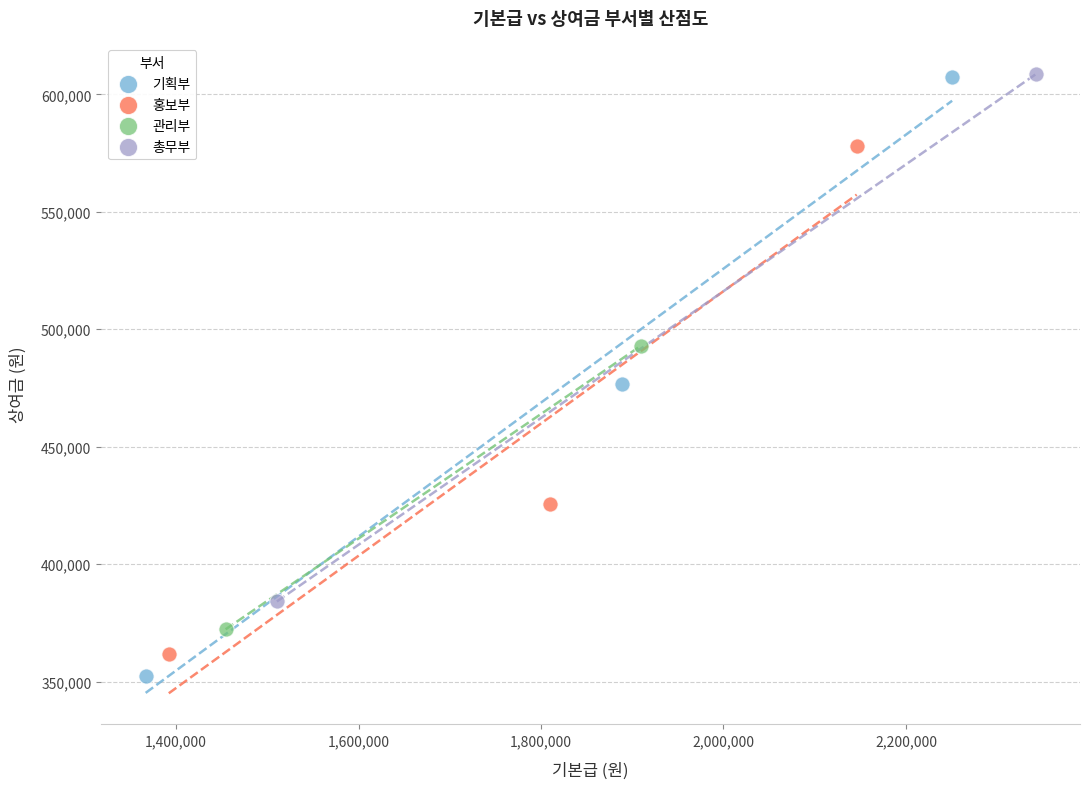

What are all the series names shown in the legend?

기획부, 홍보부, 관리부, 총무부